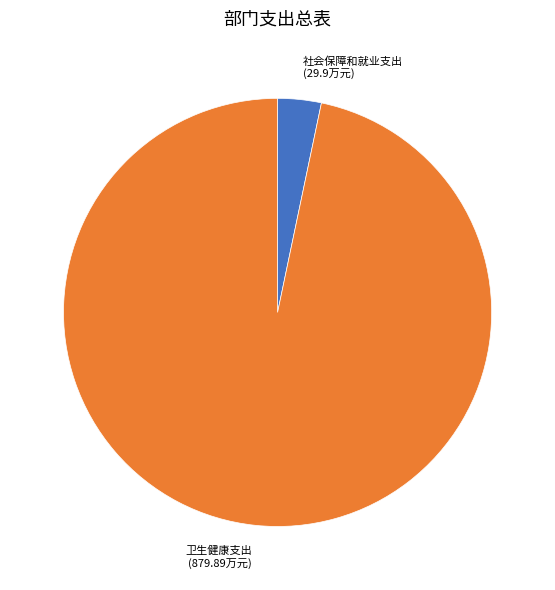

Does any single category account for the majority?

Yes